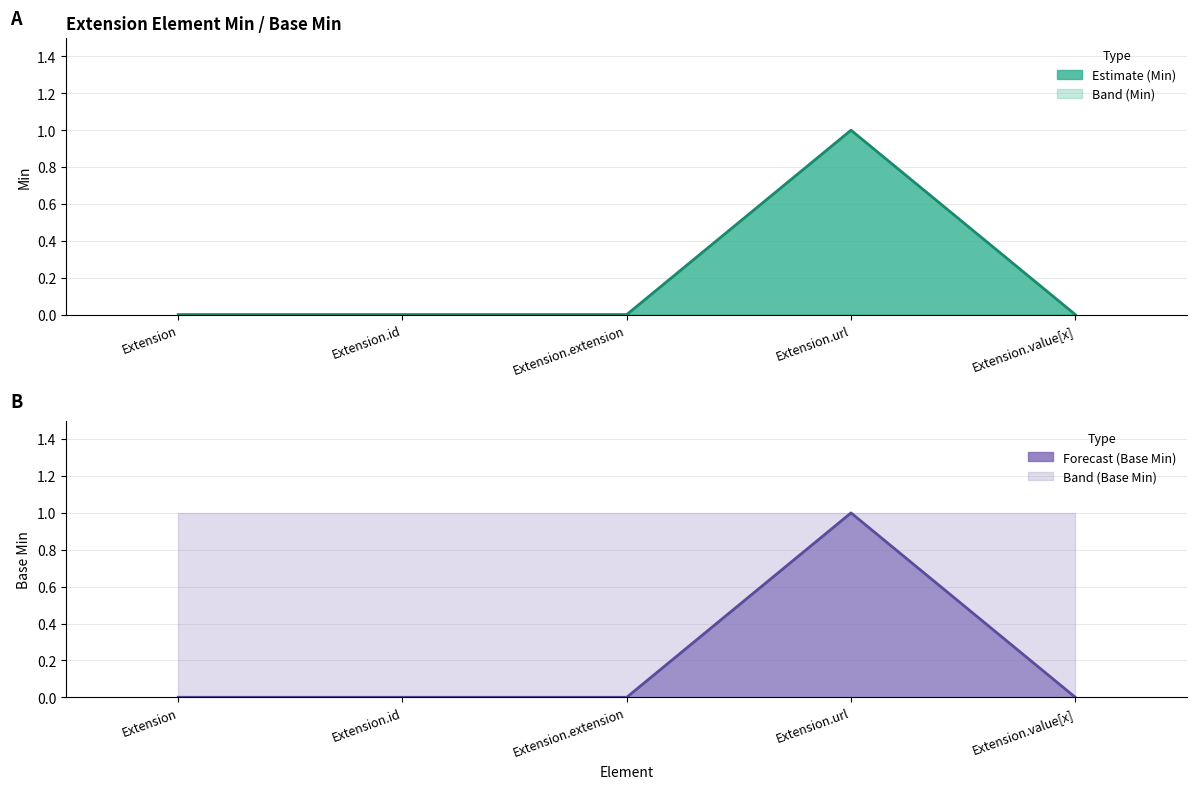

Reading left to right, list all the values displayed in this chart.

Min: Extension=0	Extension.id=0	Extension.extension=0	Extension.url=1	Extension.value[x]=0
Base Min: Extension=0	Extension.id=0	Extension.extension=0	Extension.url=1	Extension.value[x]=0